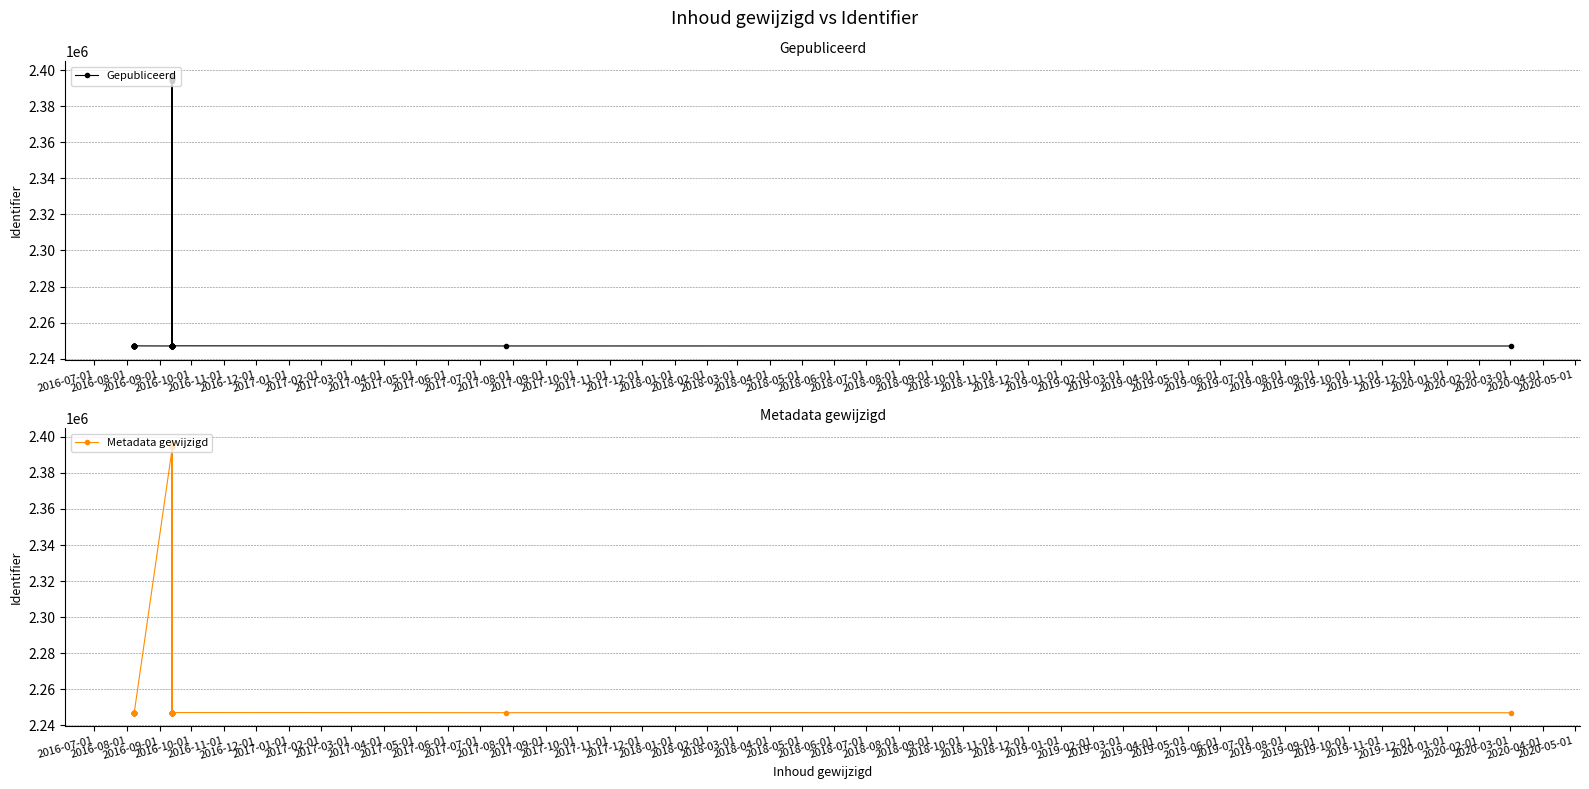

What is the sum of all Gepubliceerd values?

88824095